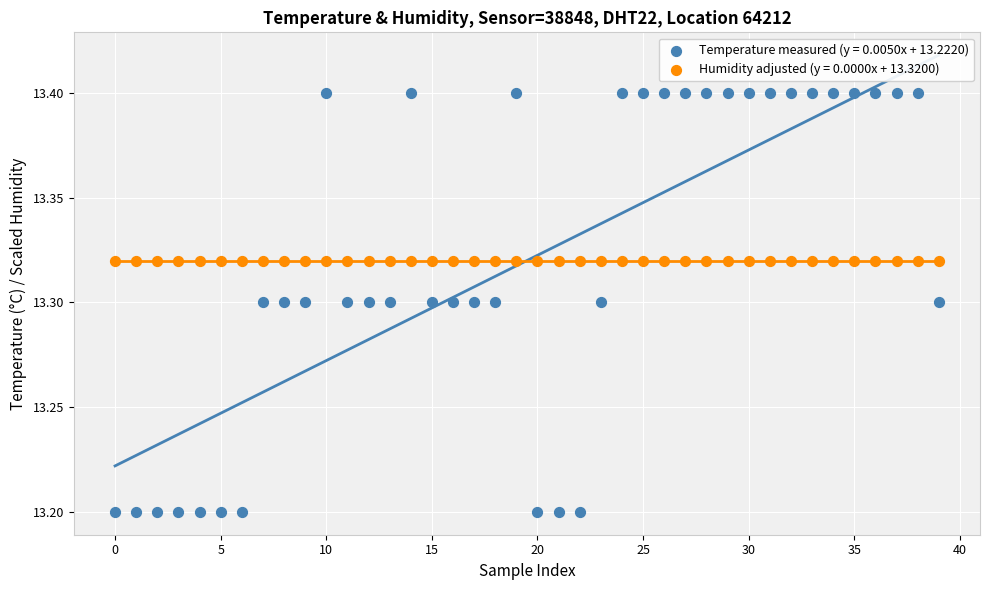

Which series reaches the maximum Y coordinate?

Temperature measured (y = 0.0050x + 13.2220)